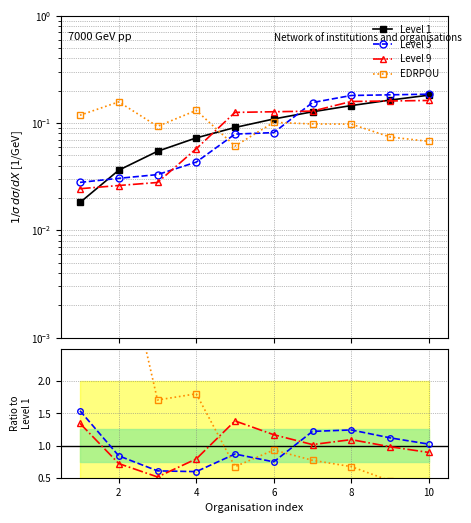

Which series has the largest range (max minus min)?

EDRPOU